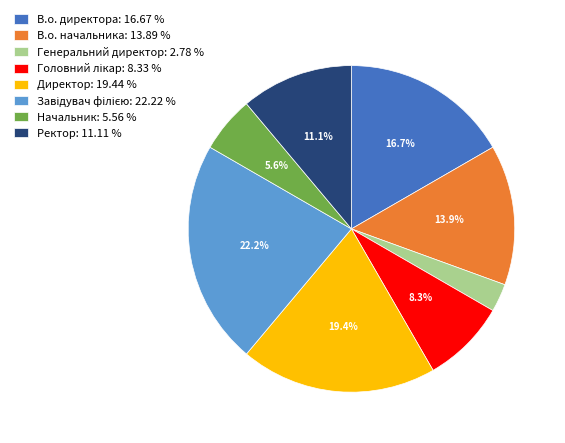

Count the number of slices in the pie.

8